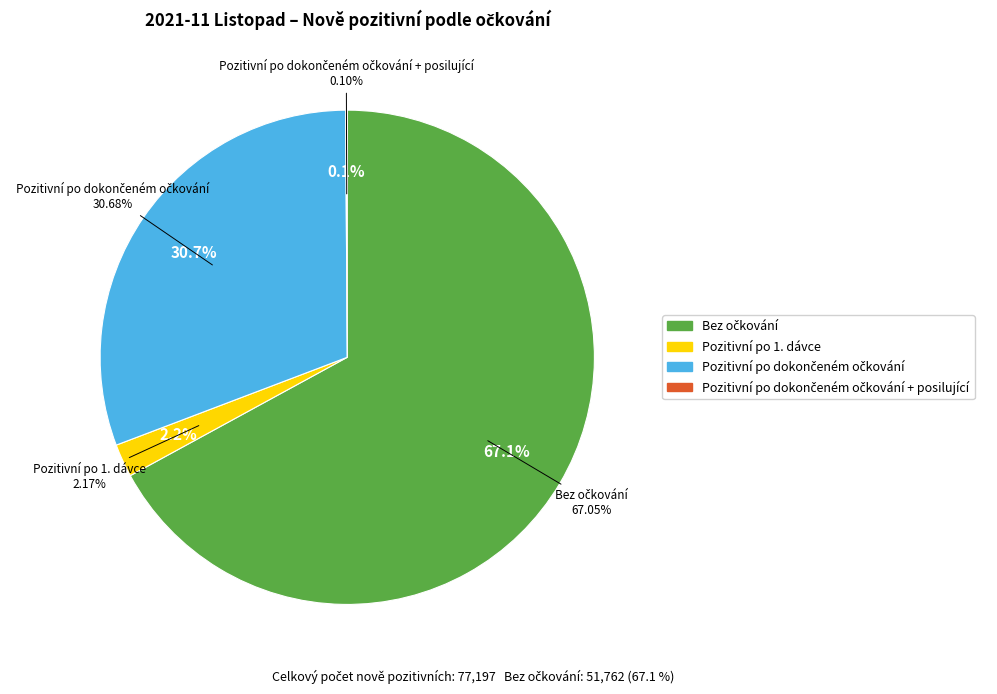

What is the change in value from Pozitivní po 1. dávce to Pozitivní po dokončeném očkování?

+22011